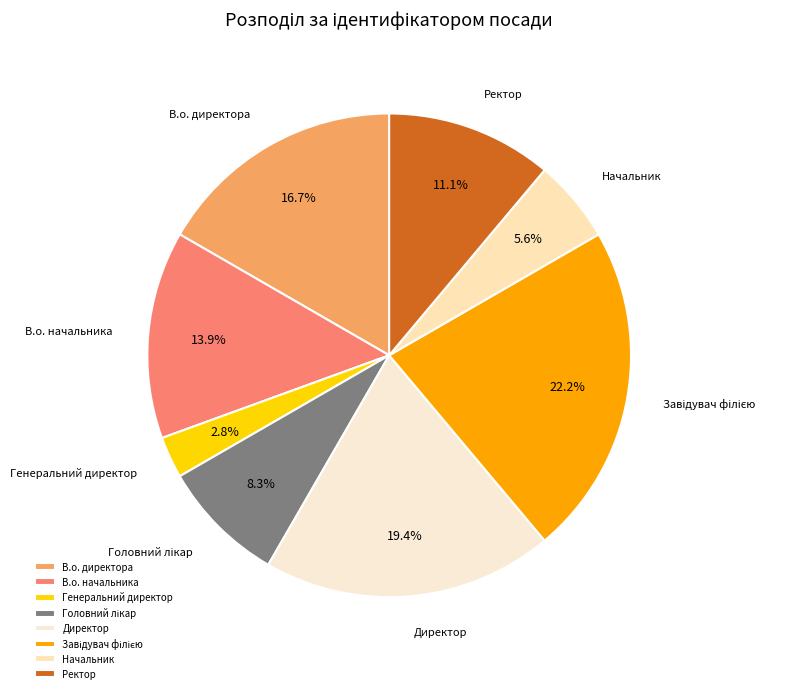

Is В.о. начальника the majority of the pie?

No